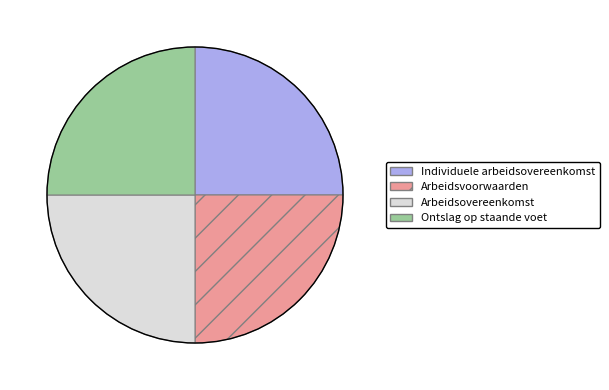

The Arbeidsvoorwaarden slice represents 25% of the pie. True or false?

True